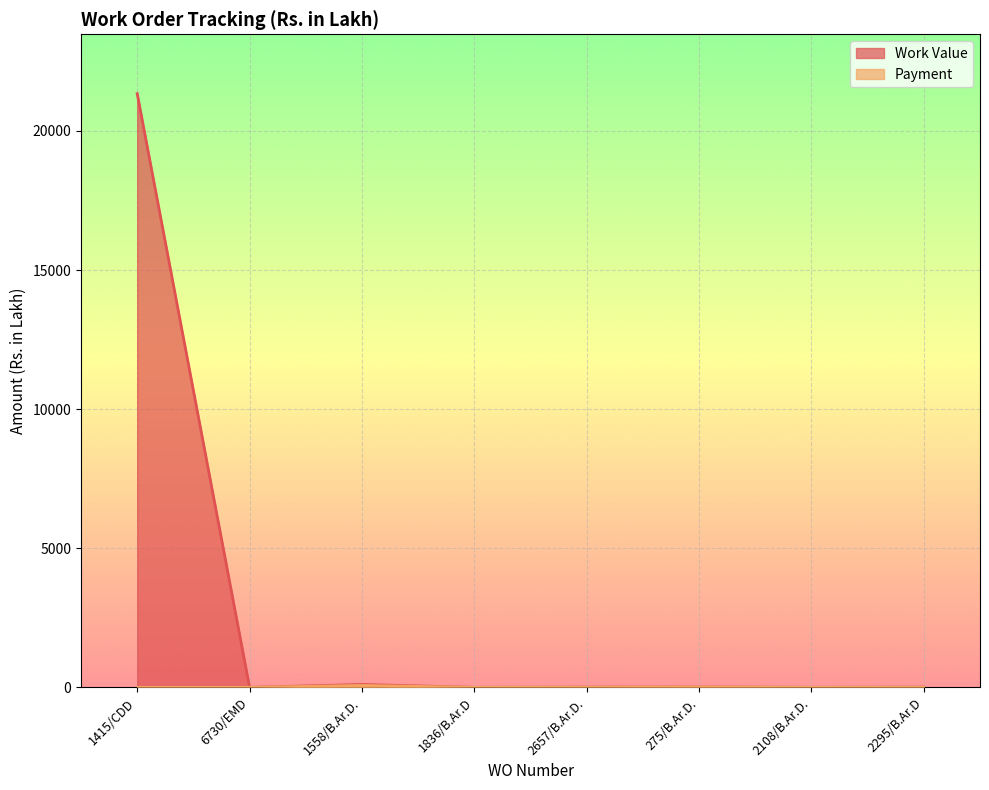

What is the value of the Work Value point at the 4th from the left?

1.0